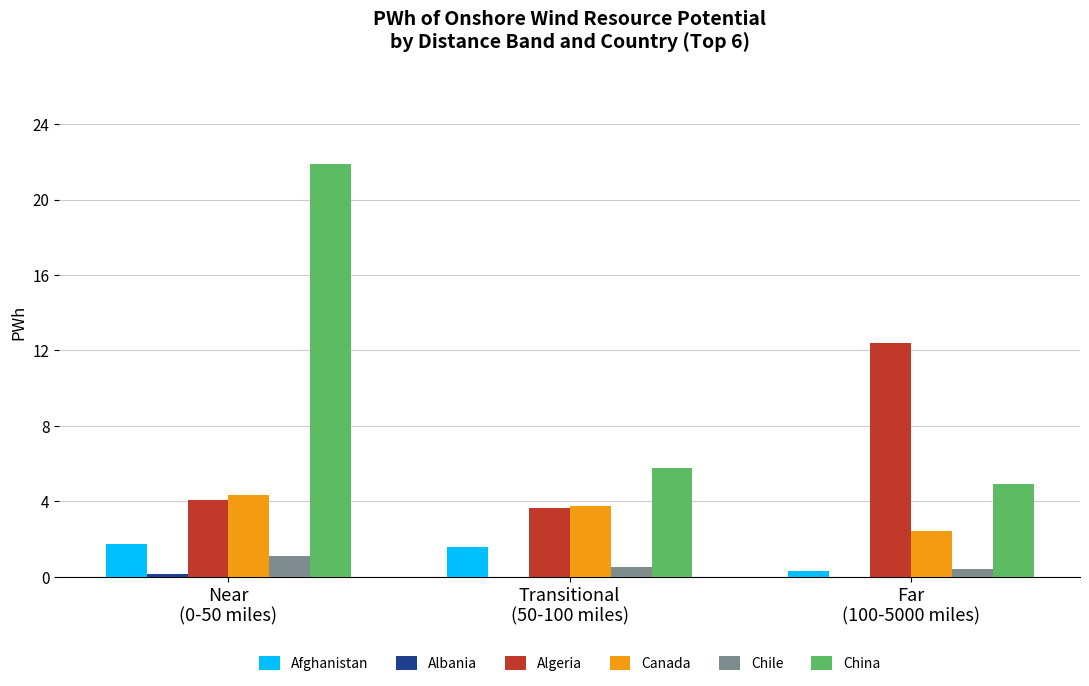

Count the number of categories in the chart.

3